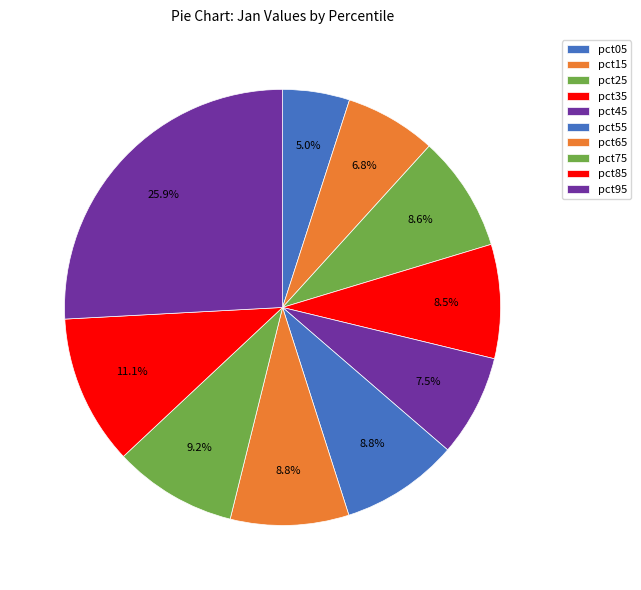

Count the number of slices in the pie.

10